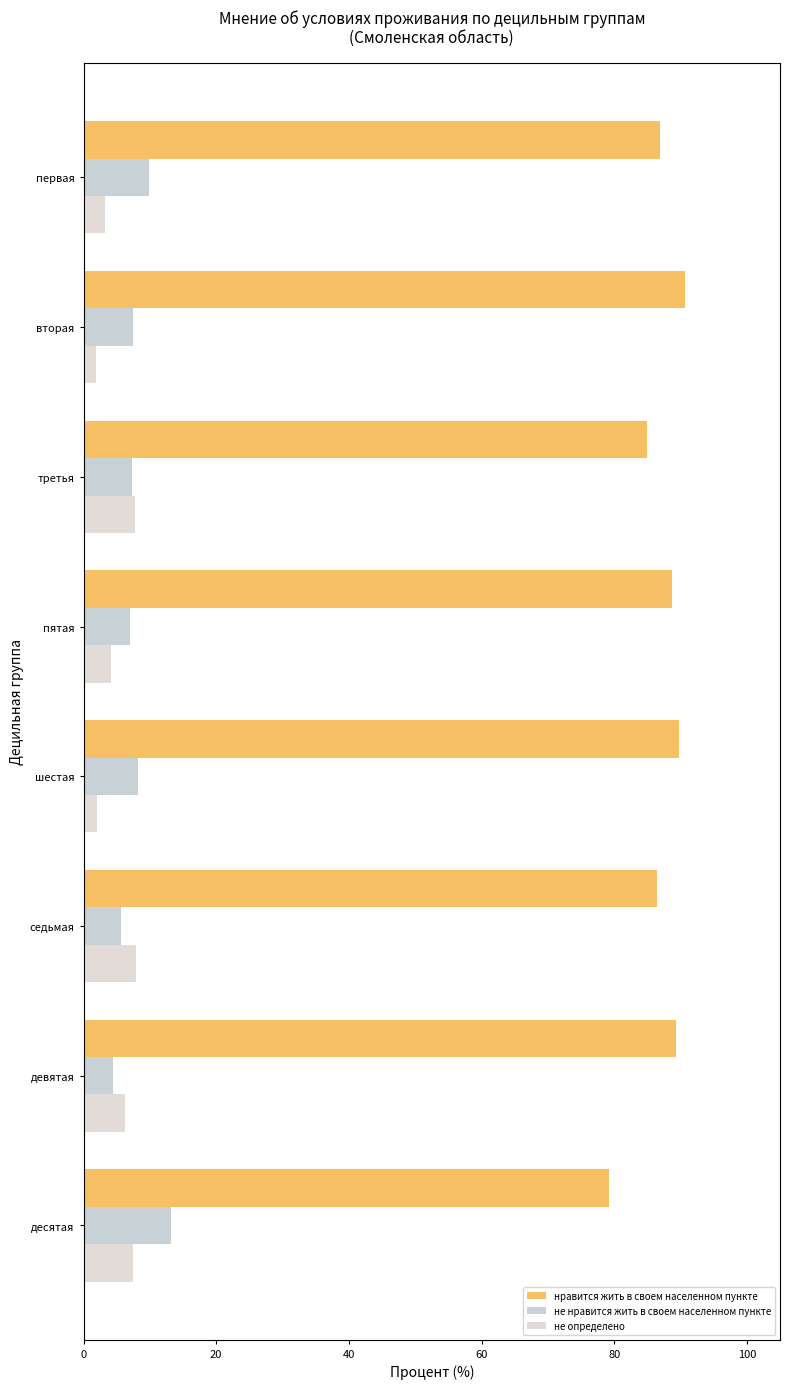

How many distinct data groups are displayed?

3